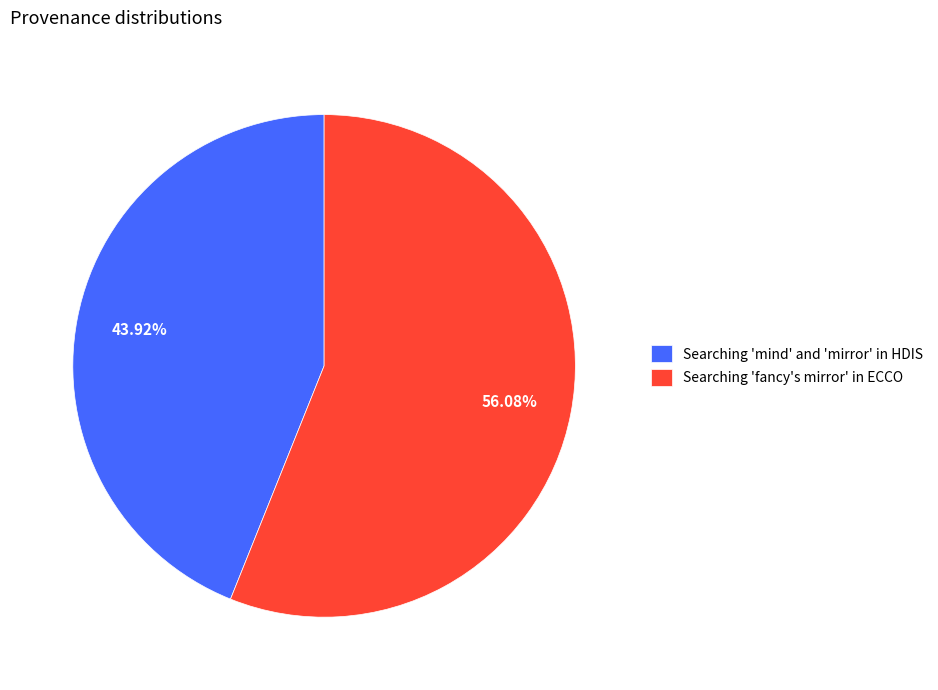

To the nearest percent, what is the average slice percentage?

50%